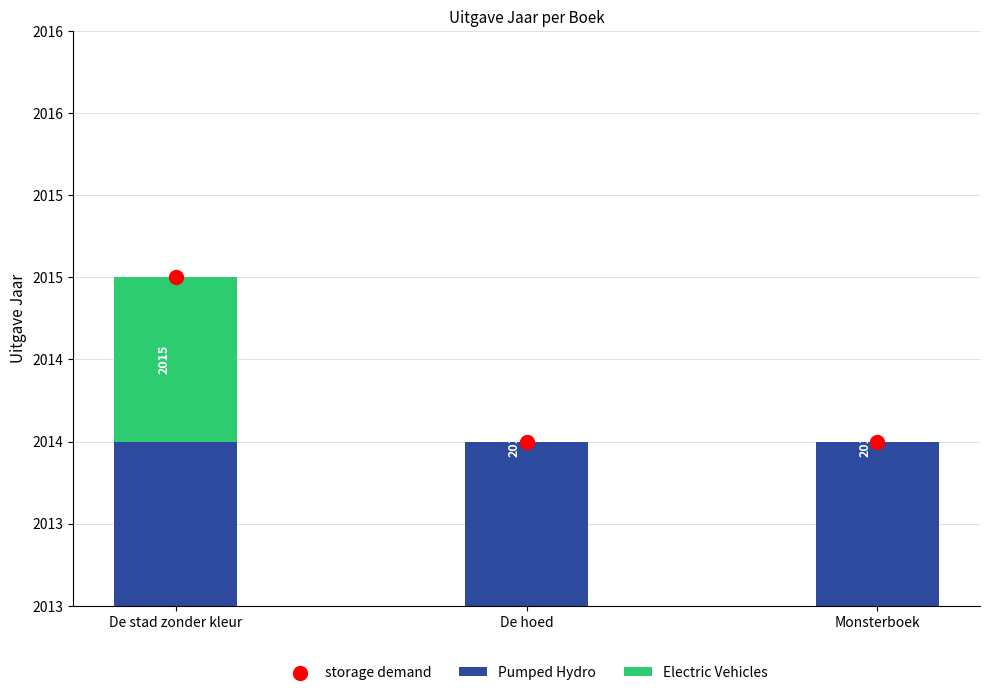

Which series has the largest total across all categories?

storage demand